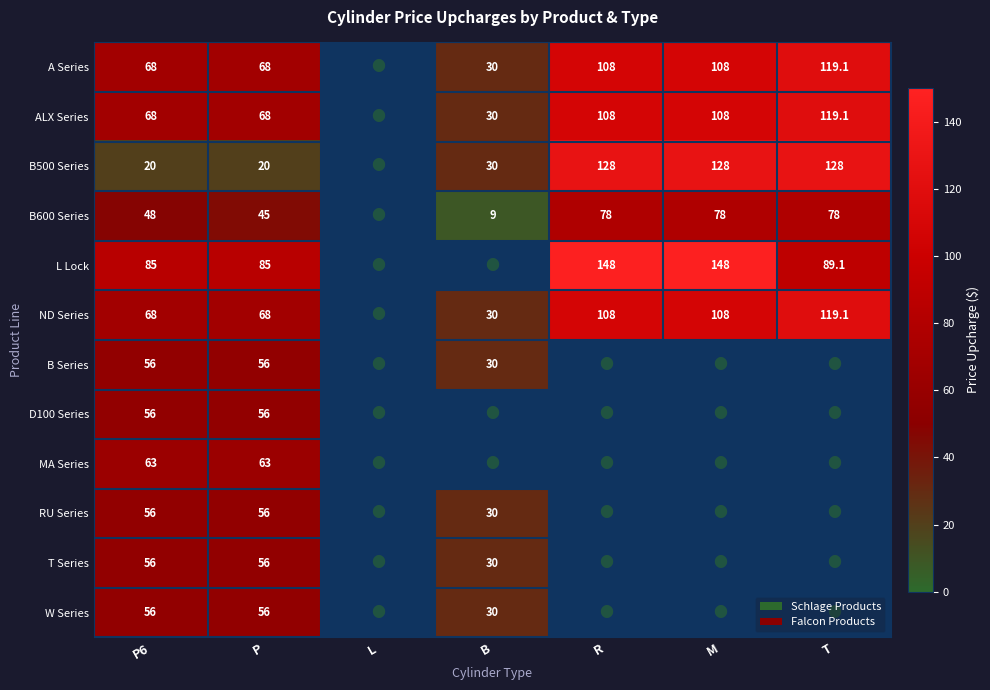

What is the greatest value displayed?

148.0